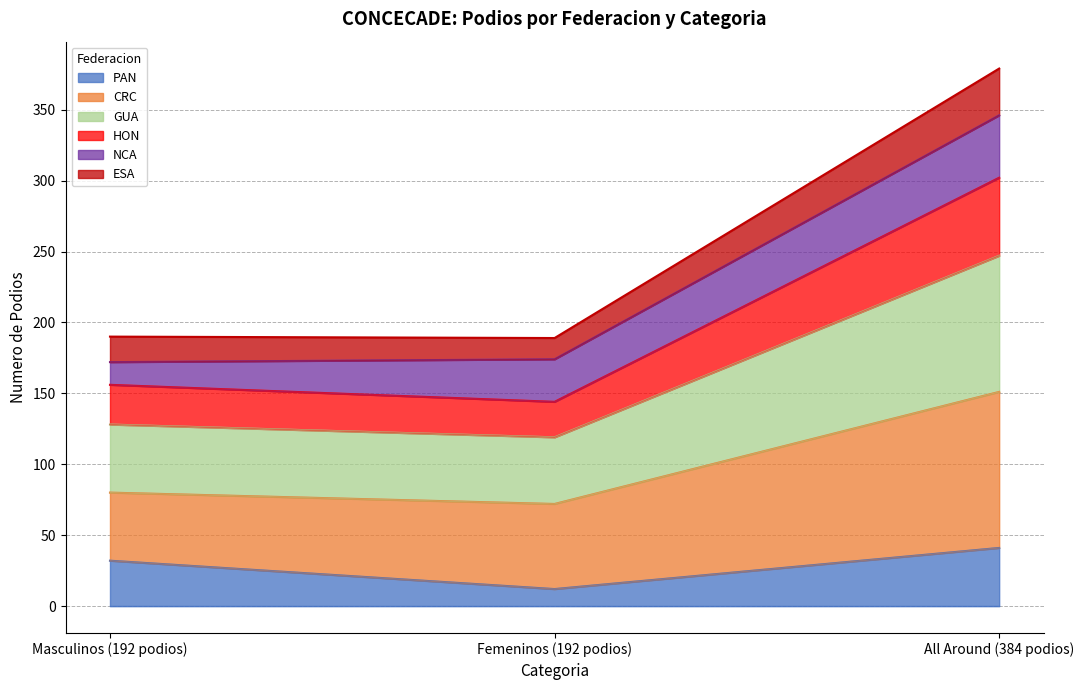

At which category is the sum across all series the highest?

All Around (384 podios)